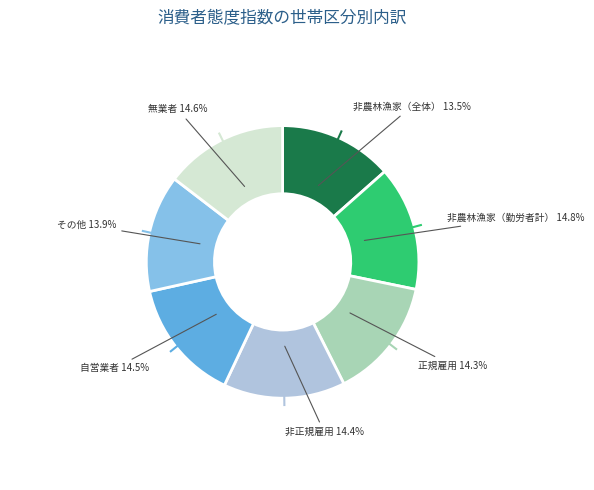

Do 非農林漁家（全体） and 非農林漁家（勤労者計） together represent more than half of the pie?

No